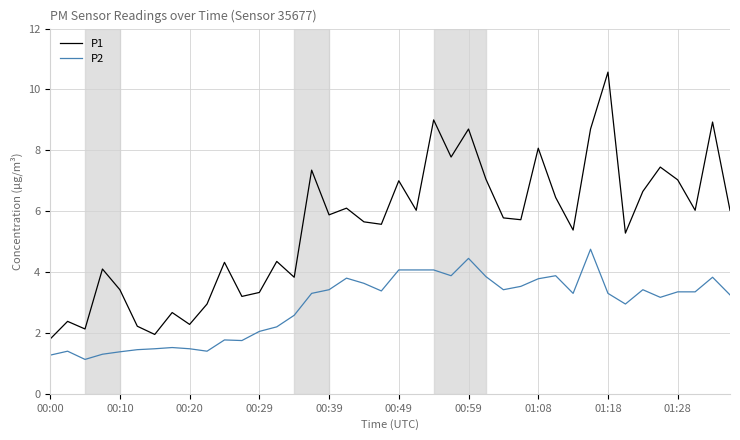

List the series in order of their peak value, highest first.

P1, P2